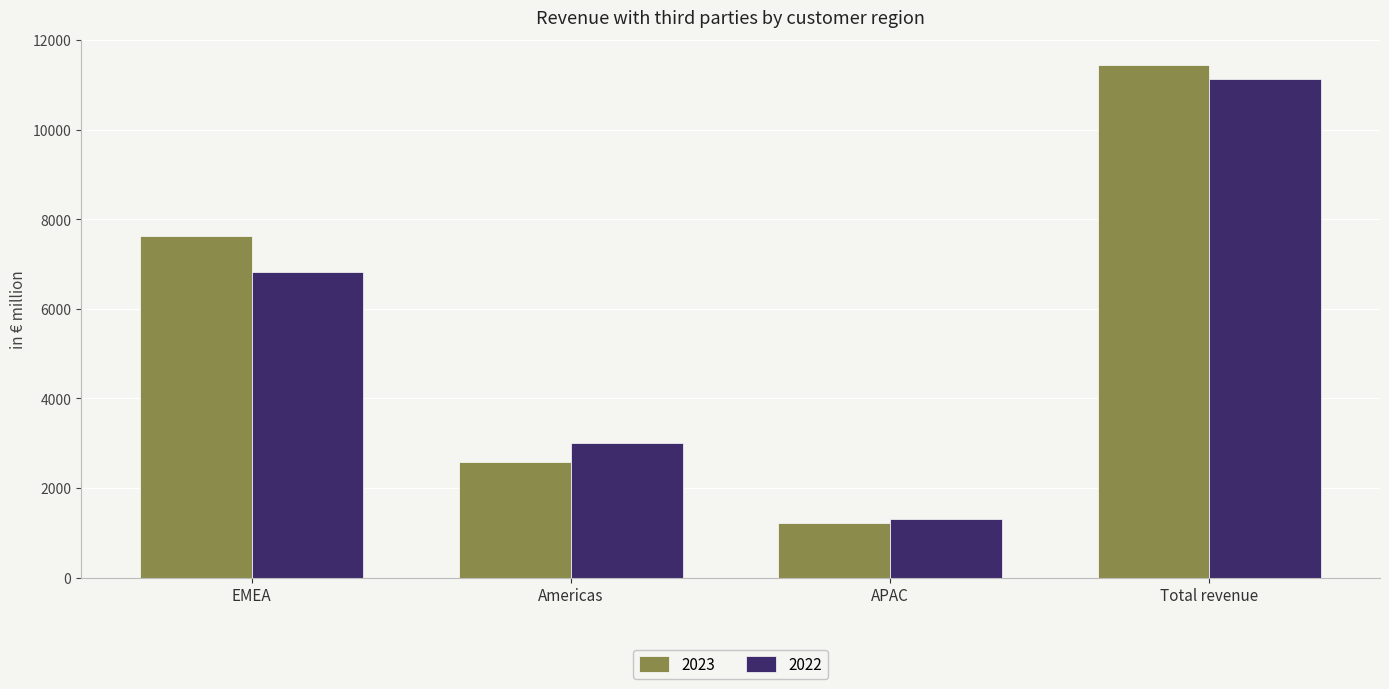

Which series has the largest total across all categories?

2023